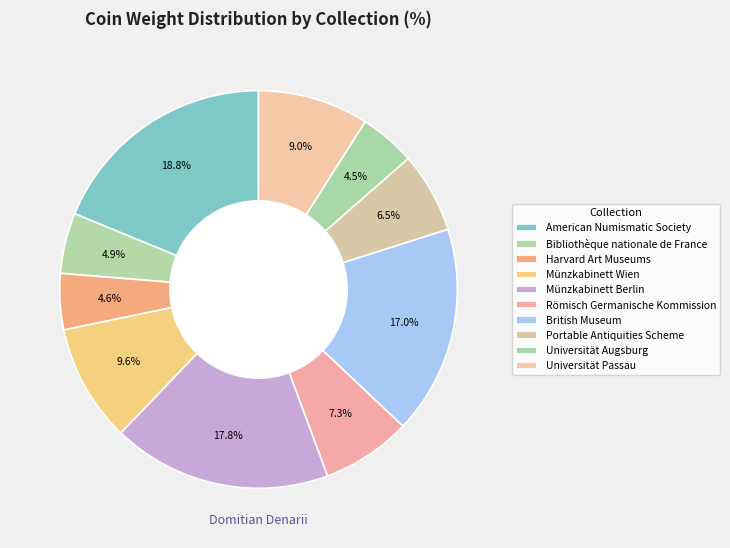

Is there any slice that represents more than half of the pie?

No